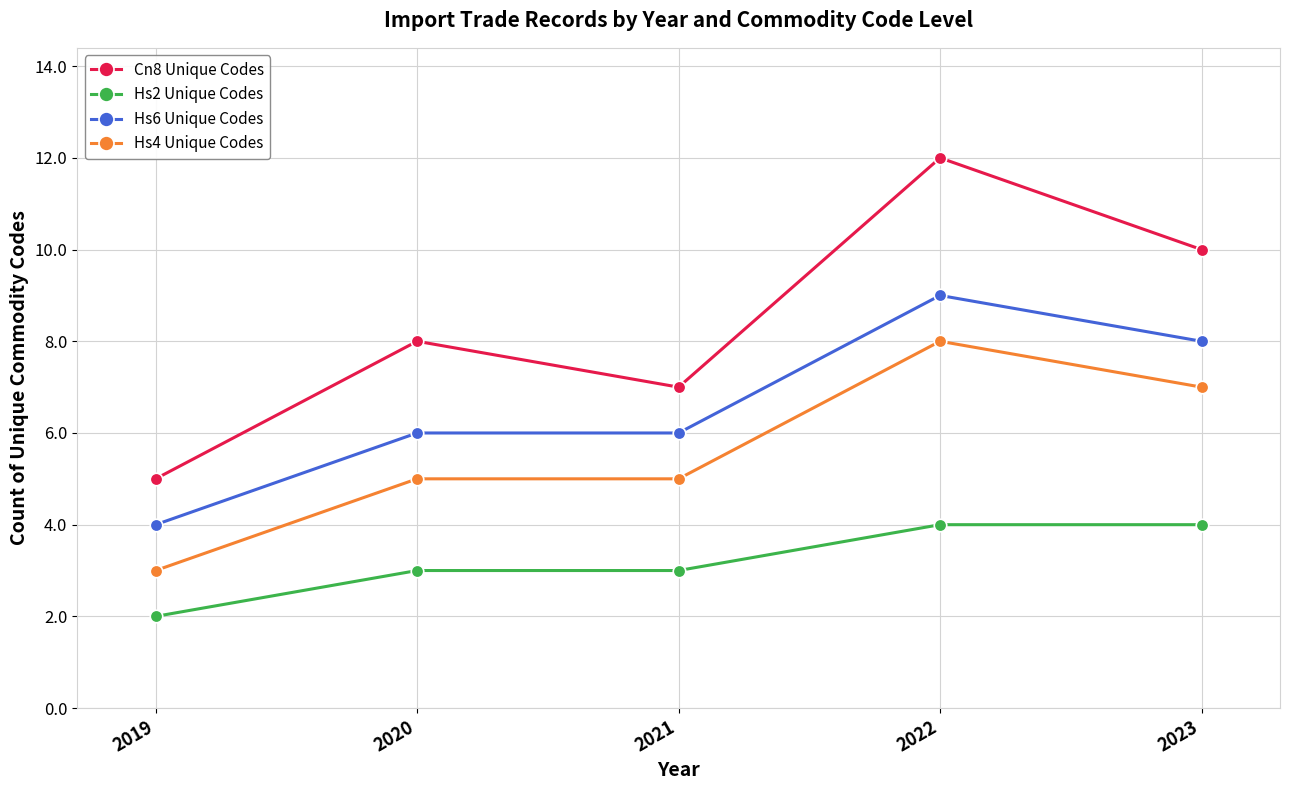

What is the total value across all series at 2020?

22